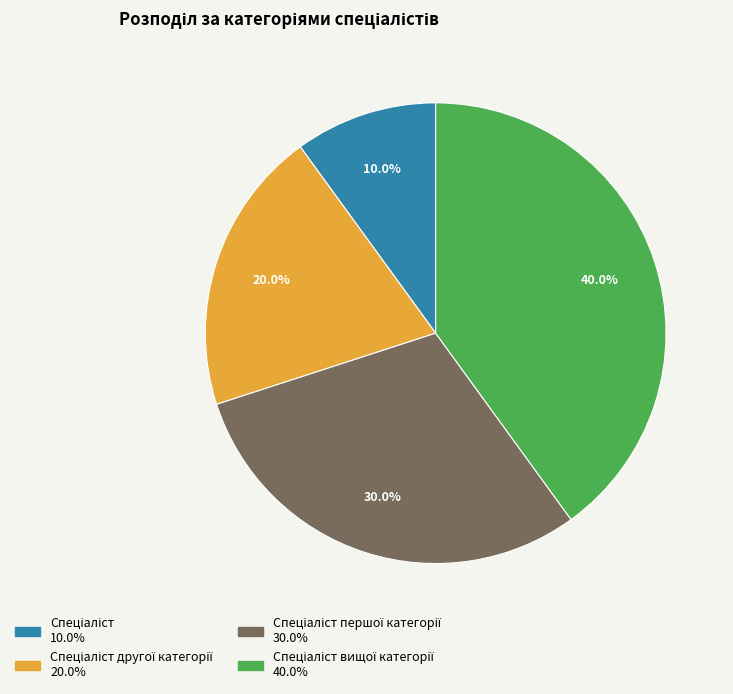

How many slices are in this pie chart?

4